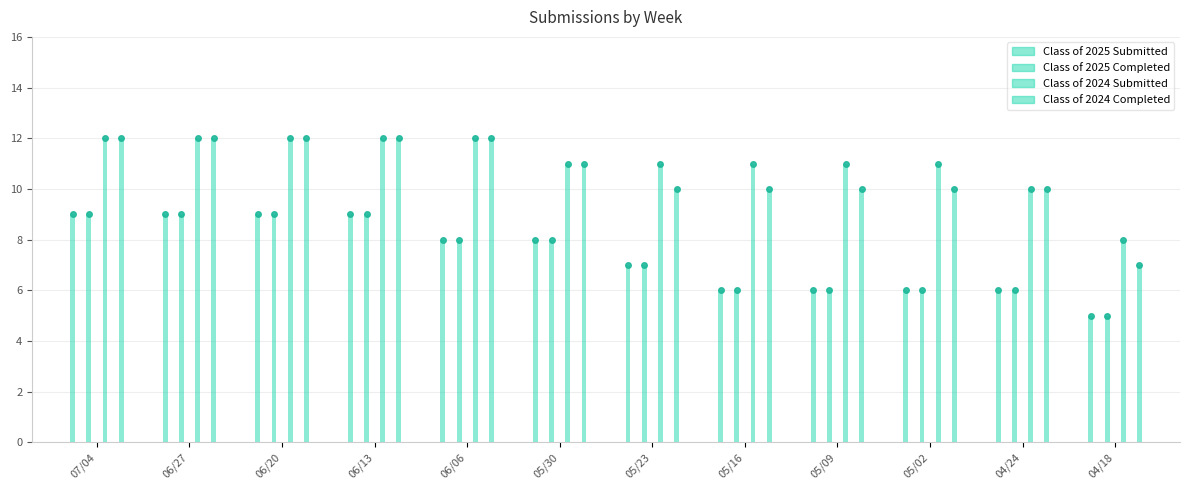

What is the lowest value of the Class of 2024 Submitted series?

8